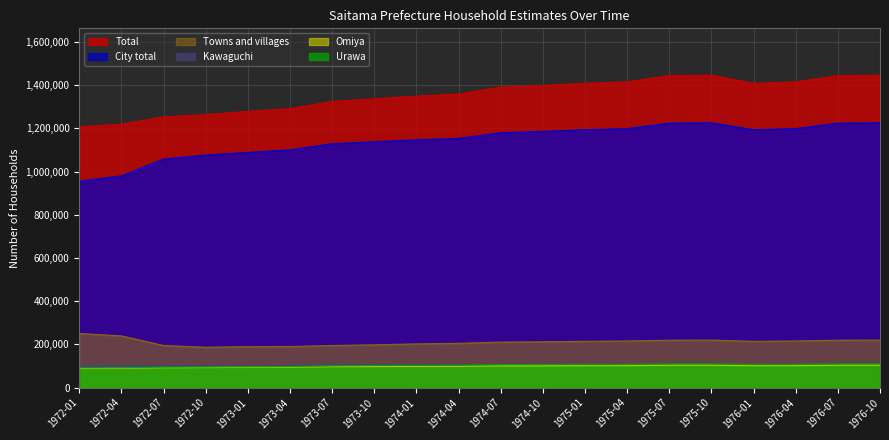

Does the chart have visible grid lines?

Yes